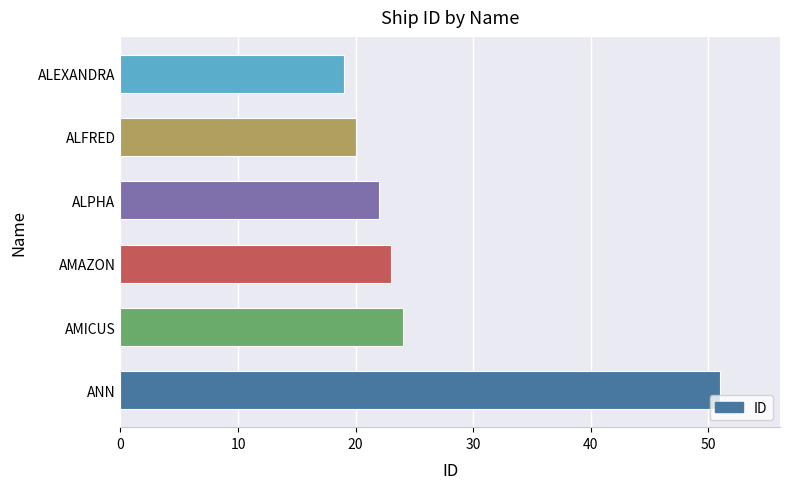

Reading bottom to top, what are all the values shown in this chart?

ANN=51	AMICUS=24	AMAZON=23	ALPHA=22	ALFRED=20	ALEXANDRA=19